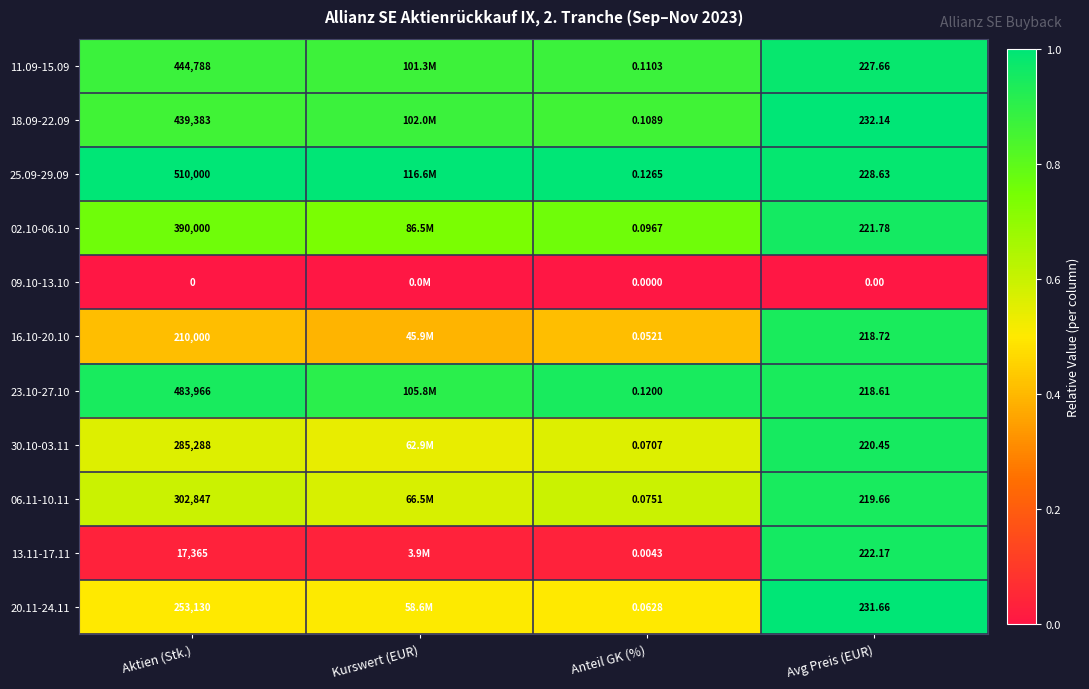

Is the value of 18.09-22.09 at Avg Preis (EUR) greater than the value of 30.10-03.11 at Aktien (Stk.)?

No